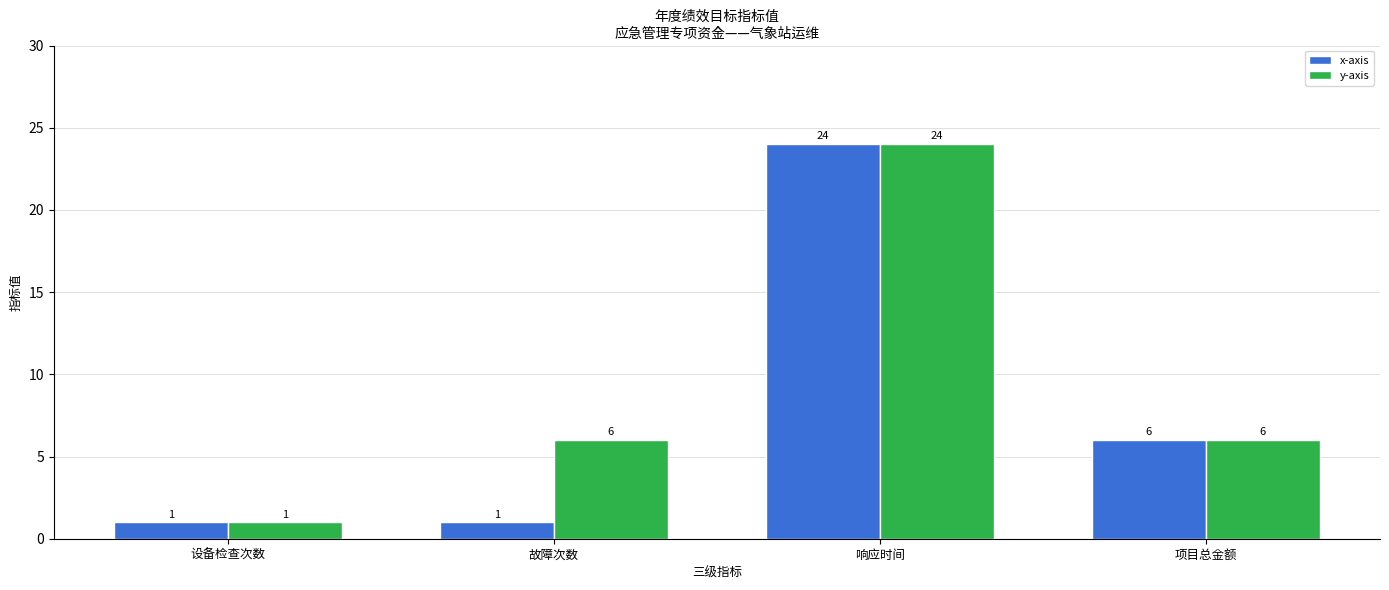

What is the label of the 2nd bar from the left?

故障次数